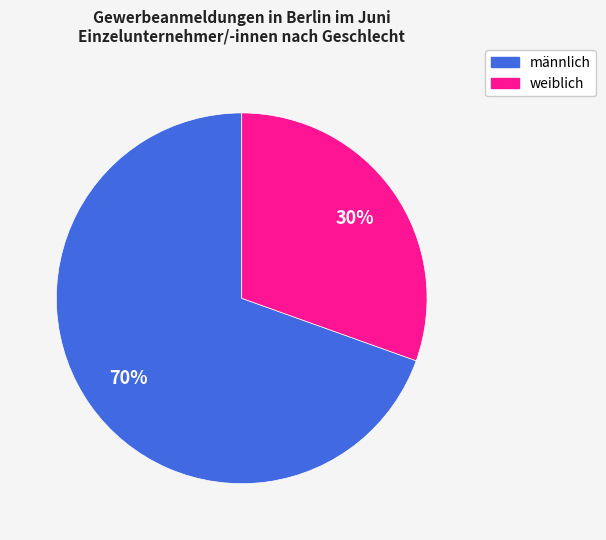

How many segments does this pie chart have?

2